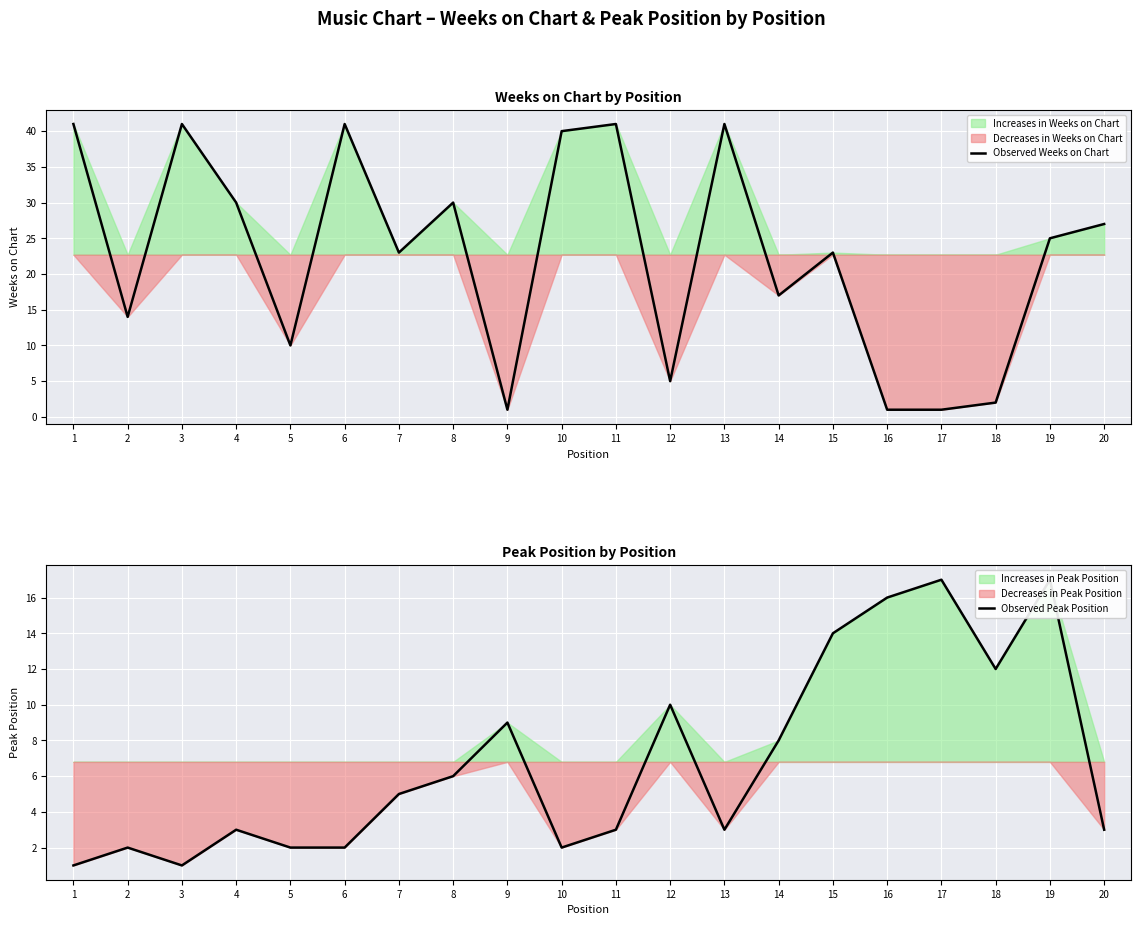

True or false: Observed Peak Position and Observed Weeks on Chart intersect in this chart.

True